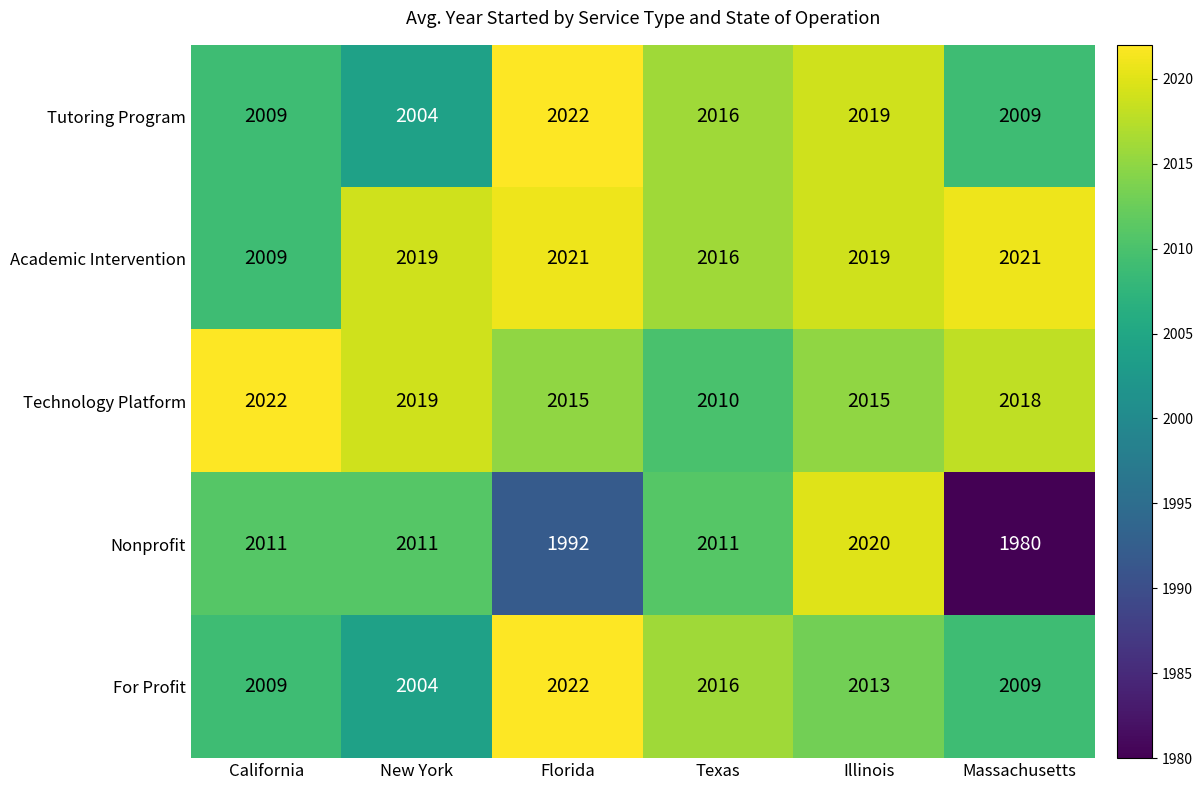

Reading right to left, extract all data points from this chart.

Tutoring Program: 2009	2019	2016	2022	2004	2009
Academic Intervention: 2021	2019	2016	2021	2019	2009
Technology Platform: 2018	2015	2010	2015	2019	2022
Nonprofit: 1980	2020	2011	1992	2011	2011
For Profit: 2009	2013	2016	2022	2004	2009